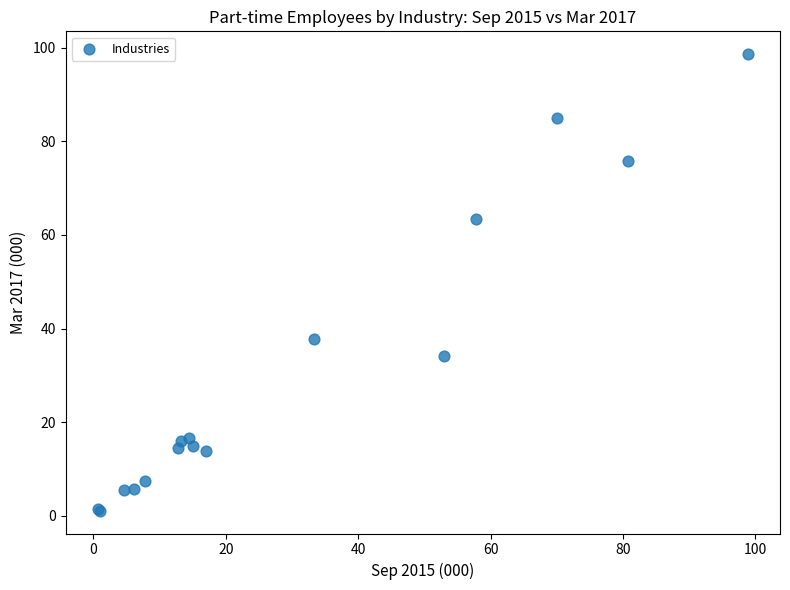

What Y value in the scatter plot is closest to 49?

37.7